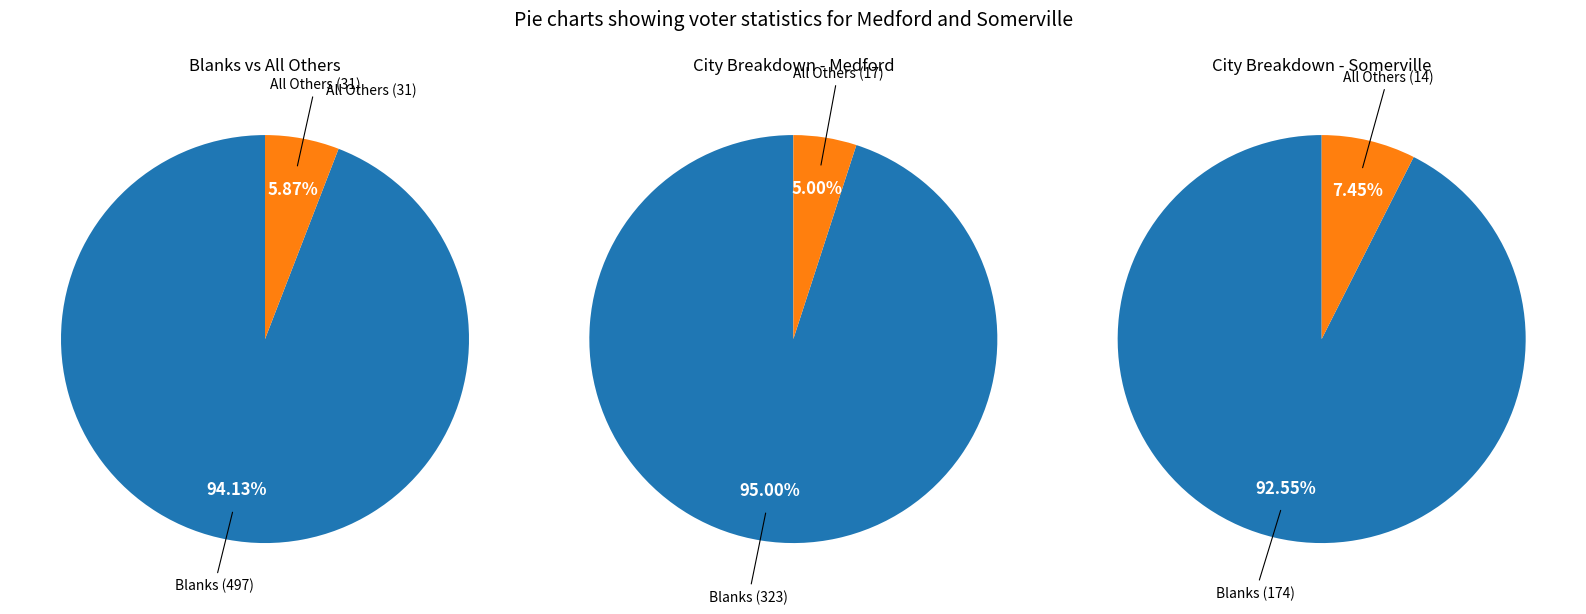

What percentage do All Others and Blanks together represent?

100.0%